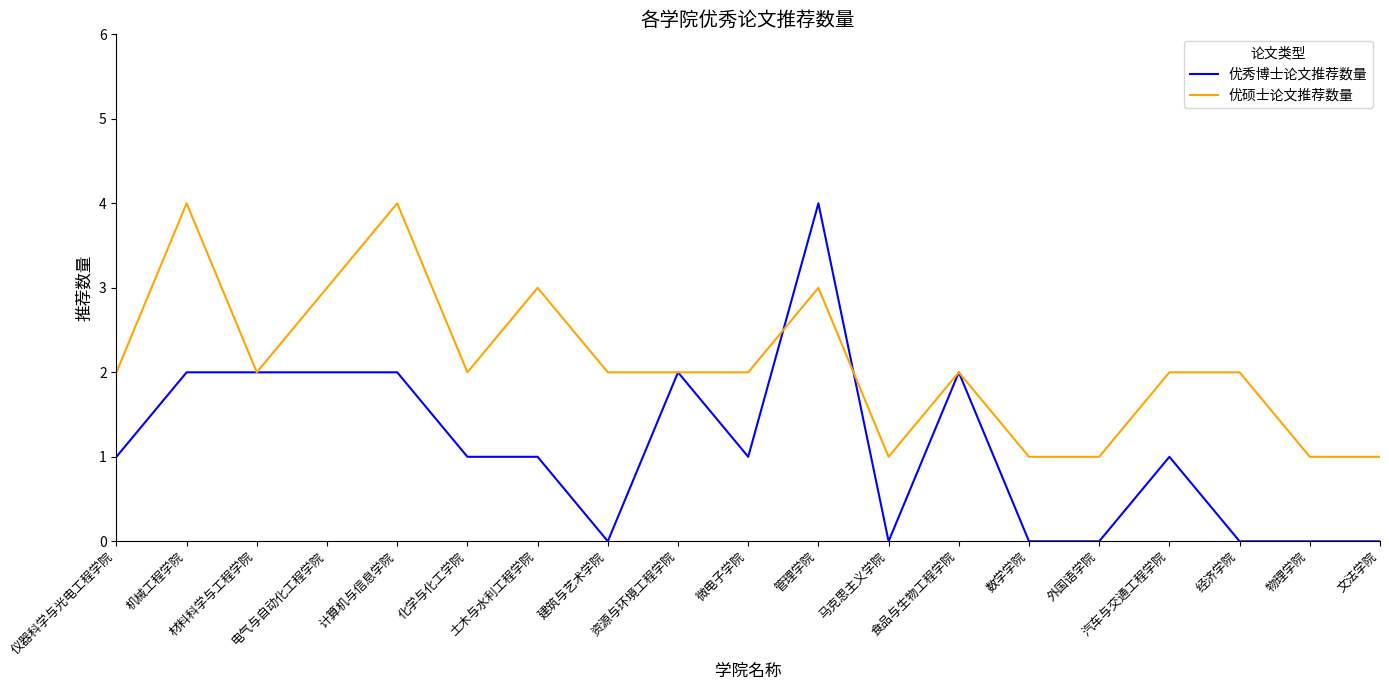

At 管理学院, list the series in order from largest to smallest.

优秀博士论文推荐数量, 优硕士论文推荐数量